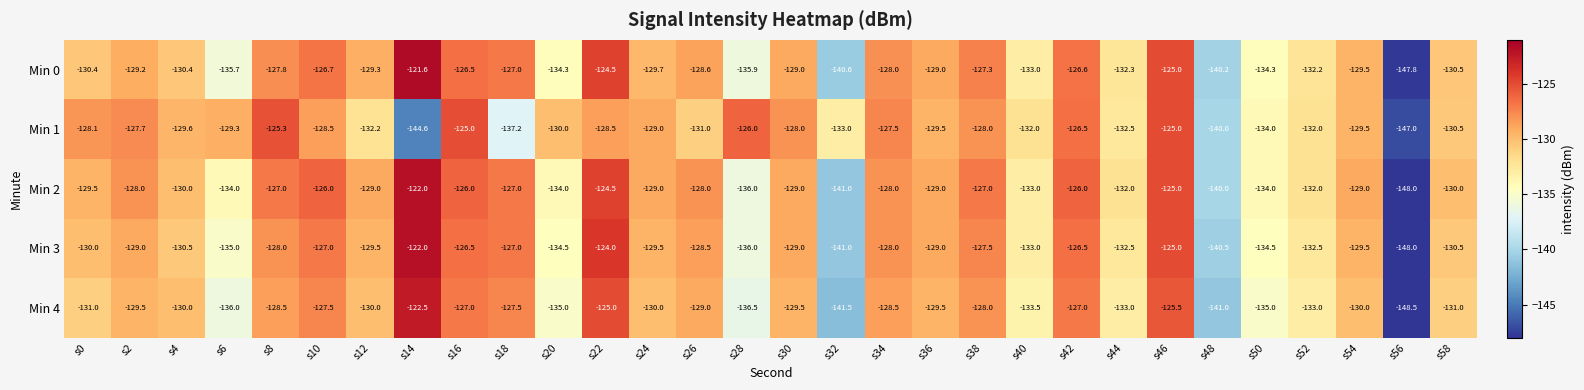

What is the total value across all series at s52?

-661.7